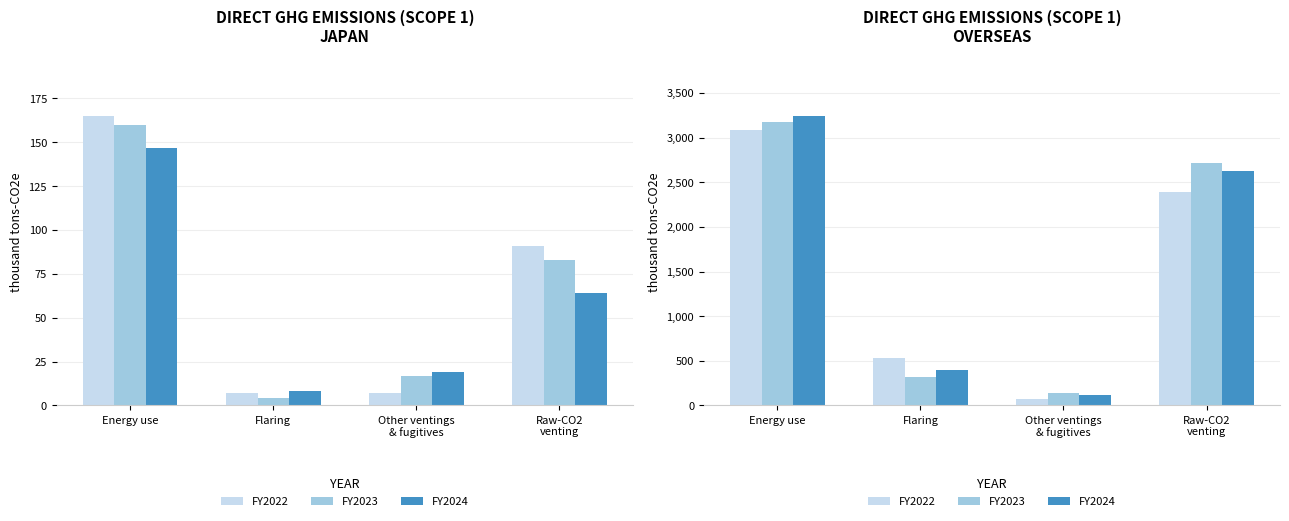

How many categories are shown in the chart?

4